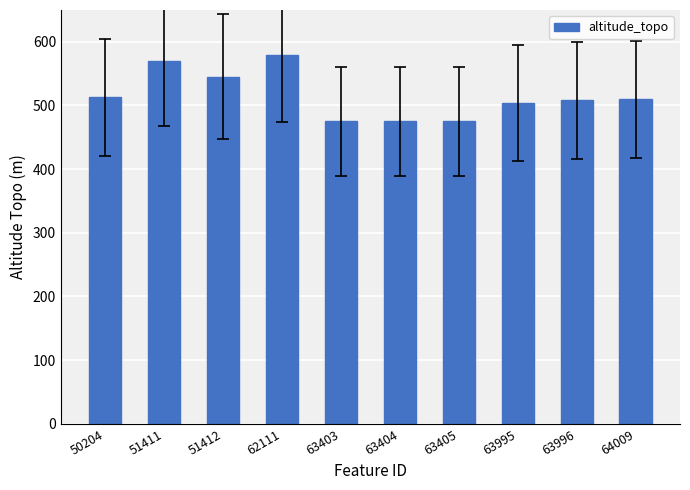

What is the sum of all values?

5154.2